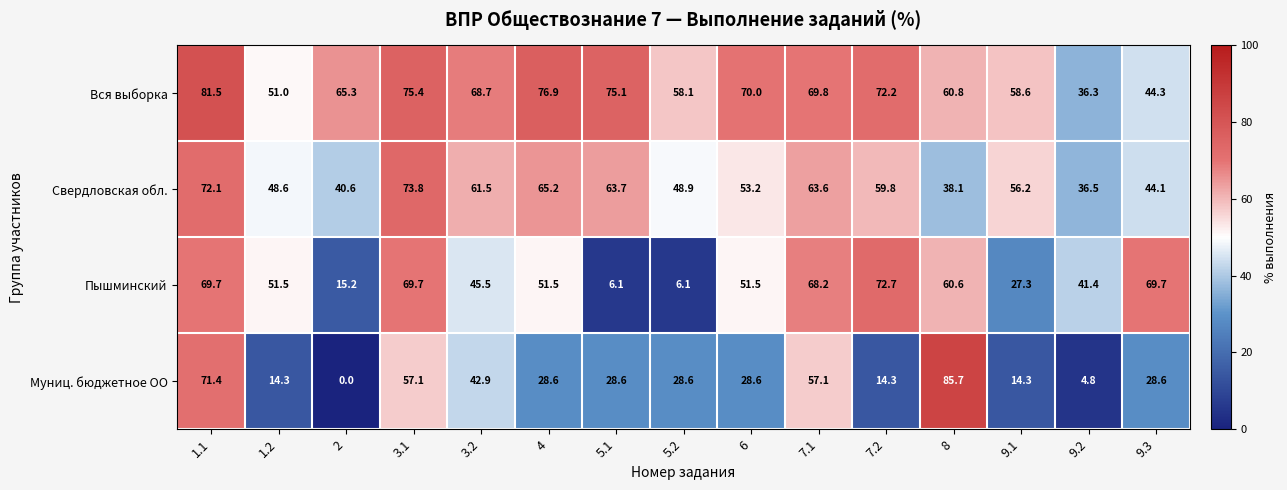

At which category does the chart reach its peak across all series?

8